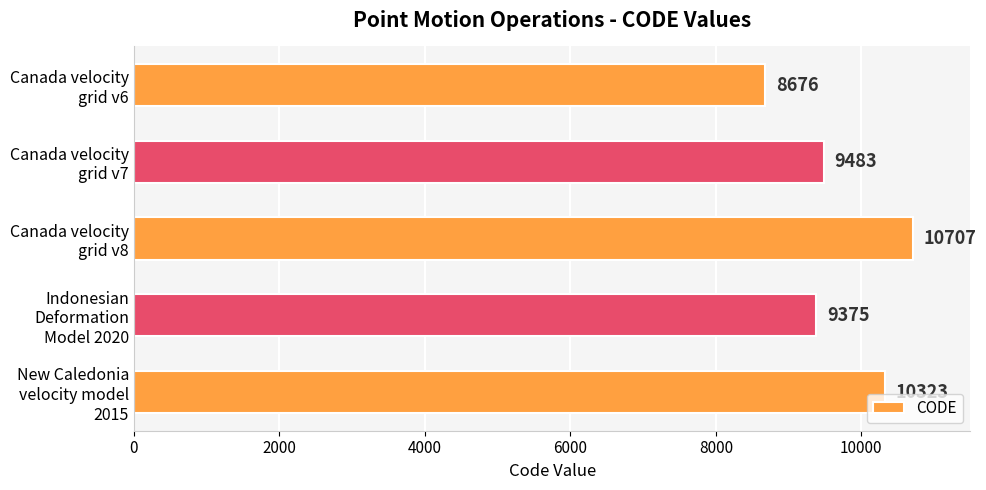

What is the difference between the maximum and minimum values?

2031